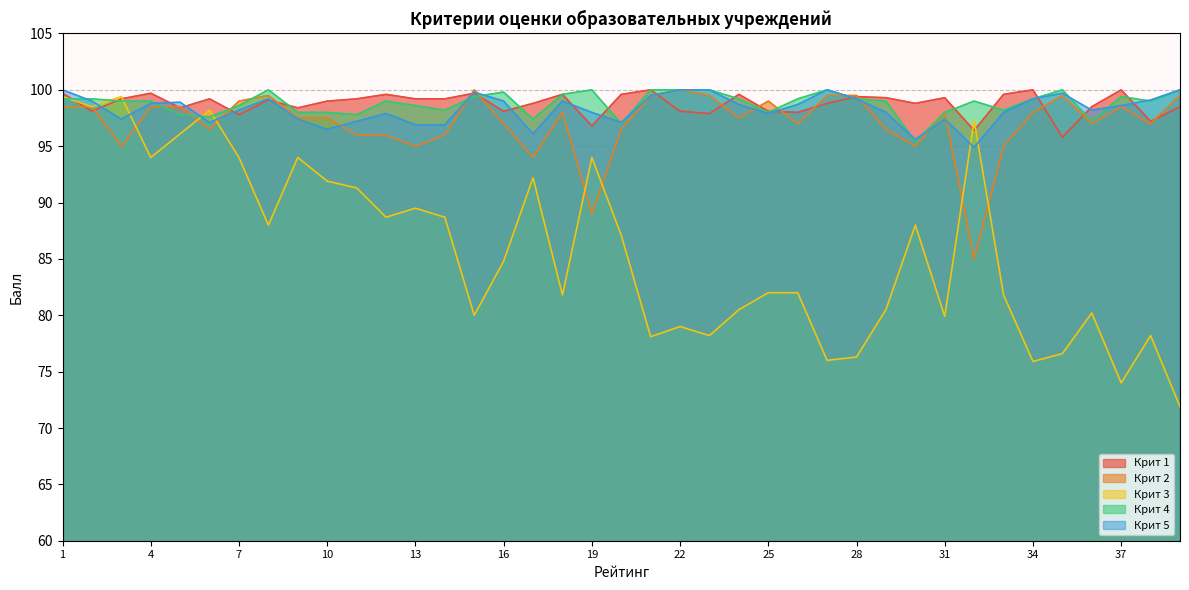

Reading left to right, list all the values displayed in this chart.

Крит 3: 1=99.4	2=98.5	3=99.4	4=94.0	5=96.1	6=98.2	7=94.0	8=88.0	9=94.0	10=91.9	11=91.3	12=88.7	13=89.5	14=88.7	15=80.0	16=84.8	17=92.2	18=81.8	19=94.0	20=87.1	21=78.1	22=79.0	23=78.2	24=80.5	25=82.0	26=82.0	27=76.0	28=76.3	29=80.5	30=88.0	31=79.9	32=97.3	33=81.8	34=75.9	35=76.6	36=80.2	37=74.0	38=78.2	39=71.9
Крит 1: 1=99.7	2=98.1	3=99.2	4=99.7	5=98.4	6=99.2	7=97.8	8=99.1	9=98.4	10=99.0	11=99.2	12=99.6	13=99.2	14=99.2	15=99.7	16=98.1	17=98.8	18=99.6	19=96.8	20=99.6	21=100.0	22=98.1	23=97.9	24=99.6	25=98.1	26=98.0	27=98.8	28=99.4	29=99.3	30=98.8	31=99.3	32=96.4	33=99.6	34=100.0	35=95.8	36=98.5	37=100.0	38=97.2	39=98.5
Крит 5: 1=100.0	2=99.0	3=97.4	4=98.8	5=98.9	6=97.1	7=98.2	8=99.2	9=97.4	10=96.5	11=97.2	12=97.9	13=96.9	14=96.9	15=99.8	16=99.0	17=96.1	18=99.0	19=98.0	20=97.1	21=99.5	22=100.0	23=100.0	24=98.7	25=97.9	26=98.7	27=100.0	28=99.2	29=98.0	30=95.6	31=97.4	32=94.9	33=98.0	34=99.2	35=99.7	36=98.2	37=98.6	38=99.1	39=100.0
Крит 4: 1=99.2	2=99.2	3=99.0	4=99.0	5=97.8	6=97.6	7=98.6	8=100.0	9=98.0	10=98.0	11=97.8	12=99.0	13=98.6	14=98.2	15=99.4	16=99.8	17=97.4	18=99.6	19=100.0	20=97.0	21=100.0	22=100.0	23=100.0	24=99.2	25=98.0	26=99.2	27=100.0	28=99.2	29=99.0	30=95.4	31=98.0	32=99.0	33=98.2	34=99.2	35=100.0	36=97.2	37=99.4	38=99.0	39=100.0
Крит 2: 1=98.5	2=98.5	3=95.0	4=98.5	5=98.5	6=96.5	7=99.0	8=99.5	9=97.5	10=97.5	11=96.0	12=96.0	13=95.0	14=96.0	15=100.0	16=97.0	17=94.0	18=98.0	19=89.0	20=96.5	21=99.5	22=100.0	23=99.5	24=97.5	25=99.0	26=97.0	27=99.5	28=99.5	29=96.5	30=95.0	31=98.0	32=85.0	33=95.0	34=98.0	35=99.5	36=97.0	37=98.5	38=97.0	39=99.5